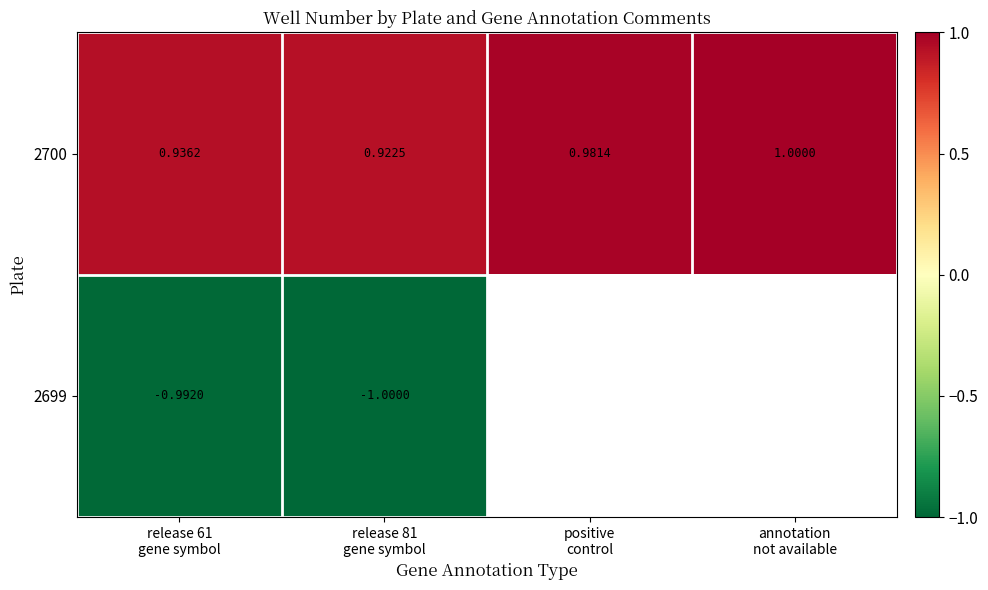

The 2700 series shows 1.5 at annotation not available. True or false?

False